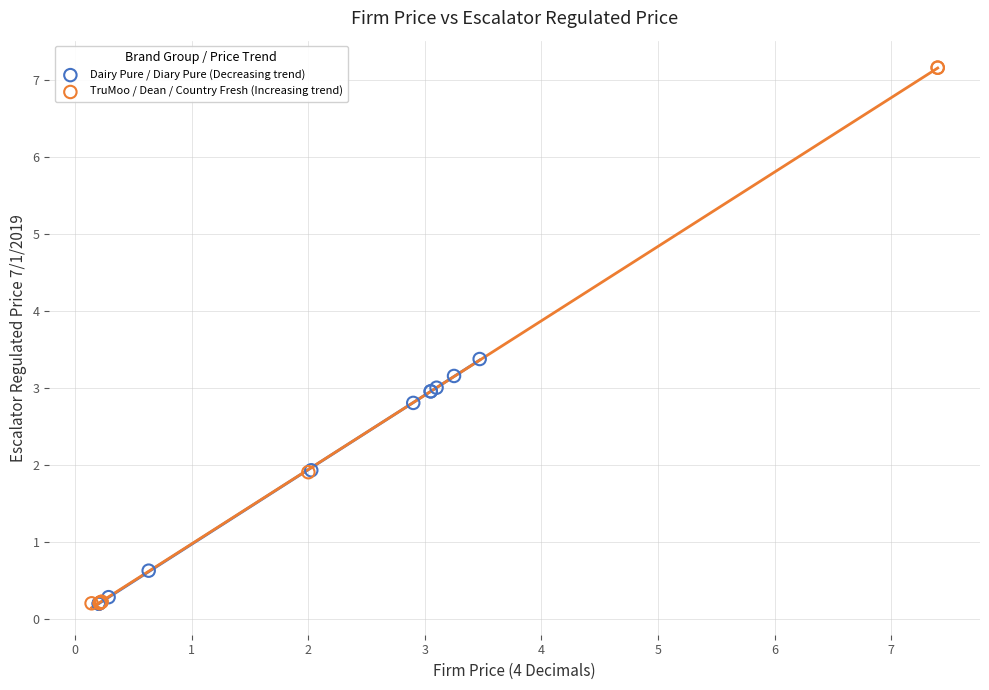

Which series has the widest spread of Y values?

TruMoo / Dean / Country Fresh (Increasing trend)